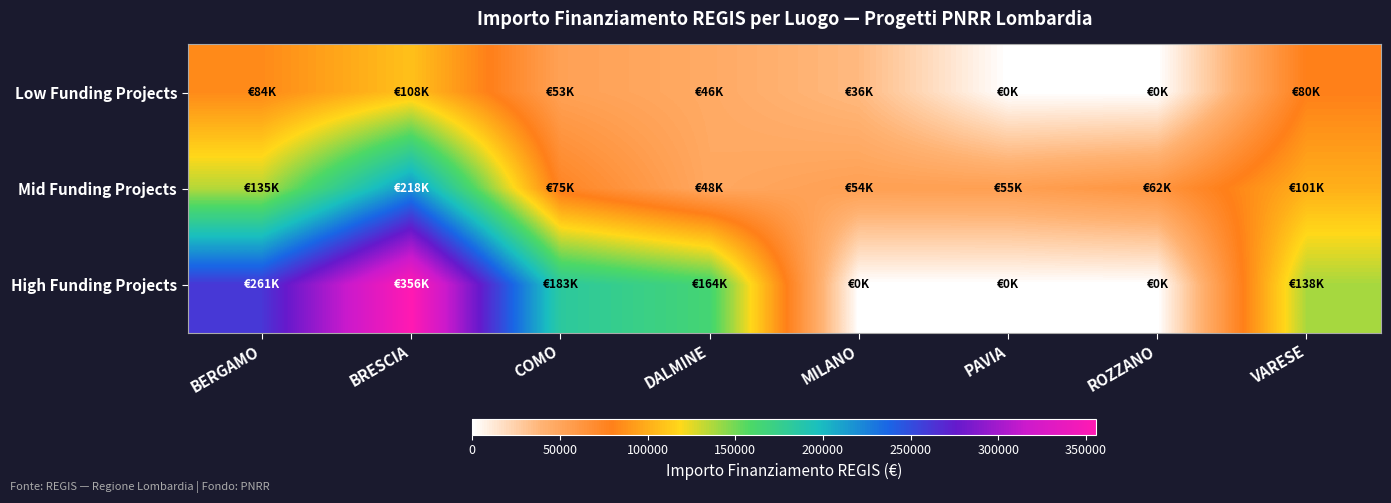

What is the greatest value displayed?

355937.9